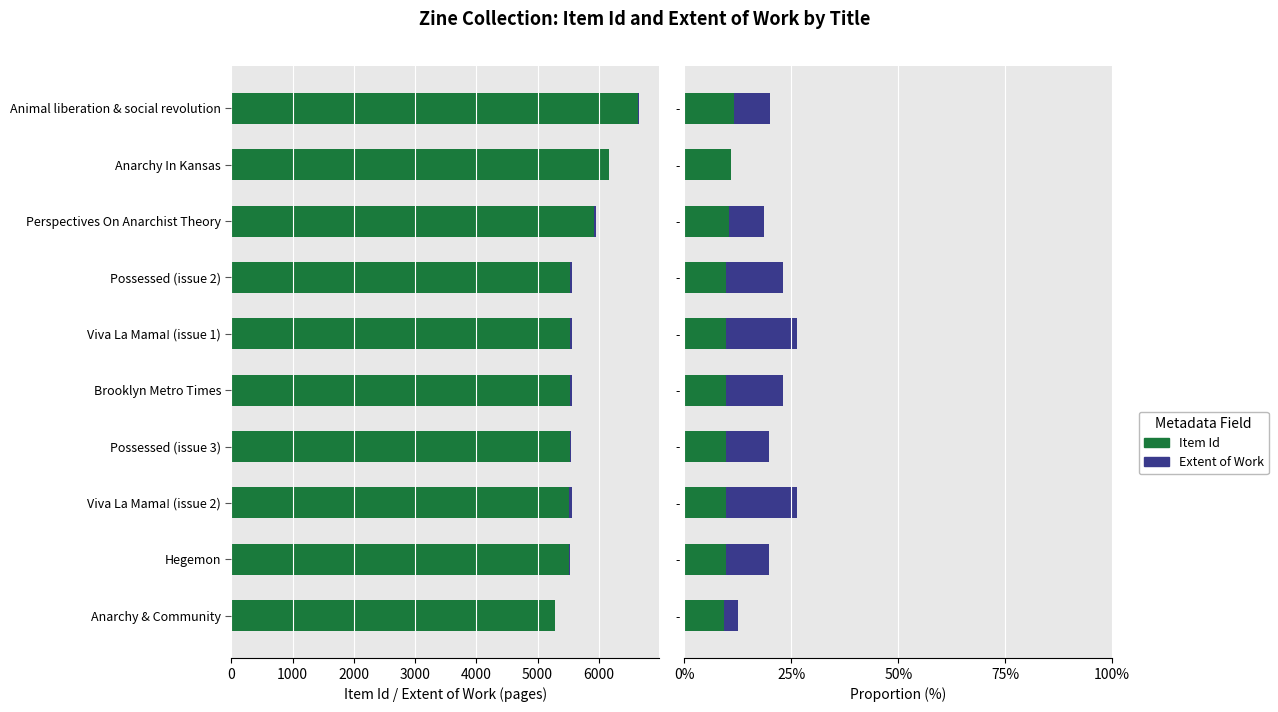

At -, list the series in order from largest to smallest.

Item Id, Extent of Work